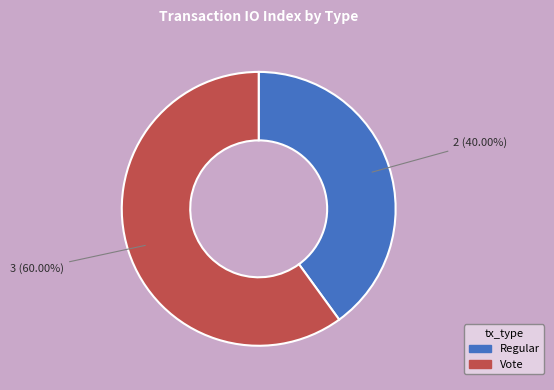

Which slice is the smallest?

Regular